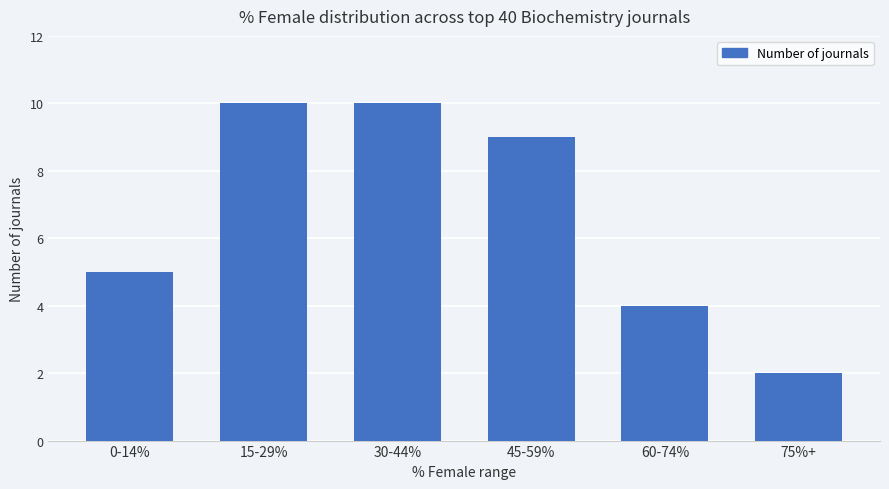

What is the sum of all values?

40